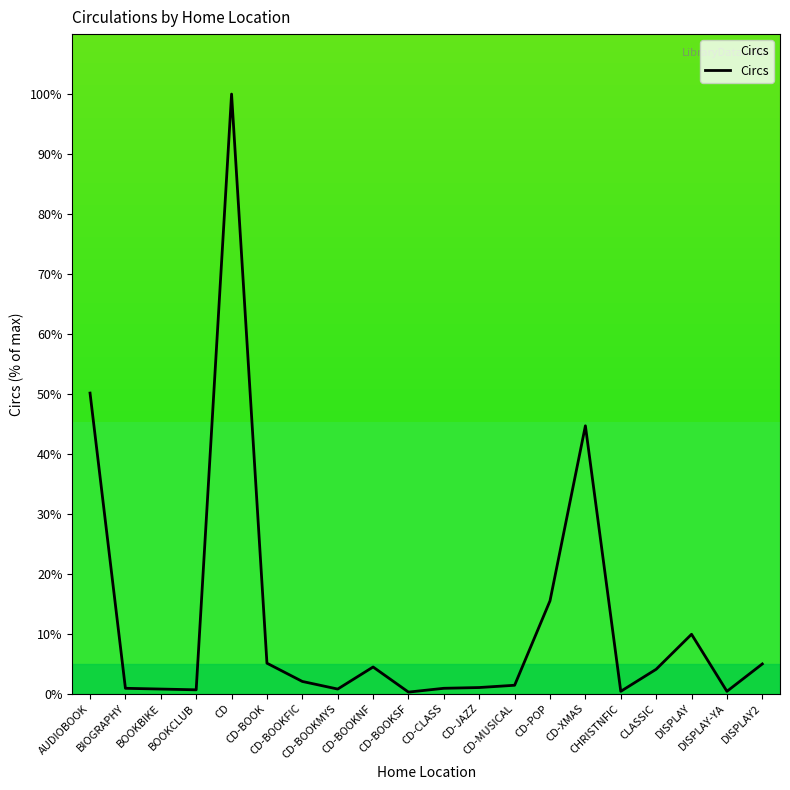

Where is the data nearest to the value 50?

AUDIOBOOK